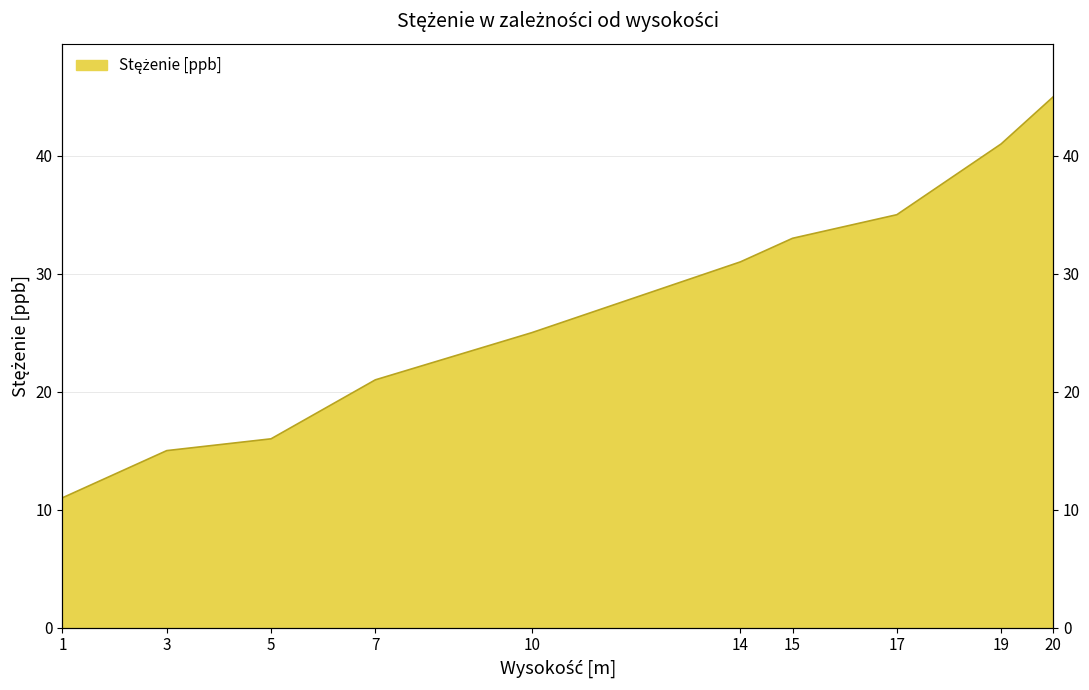

List the labels in order of value, largest first.

20, 19, 17, 15, 14, 10, 7, 5, 3, 1